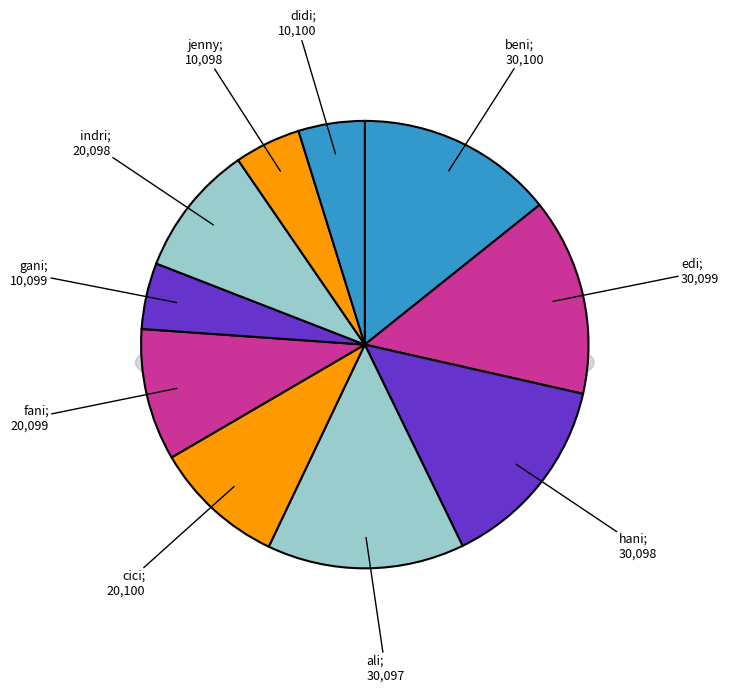

To the nearest percent, what is the combined percentage of edi and didi?

19%